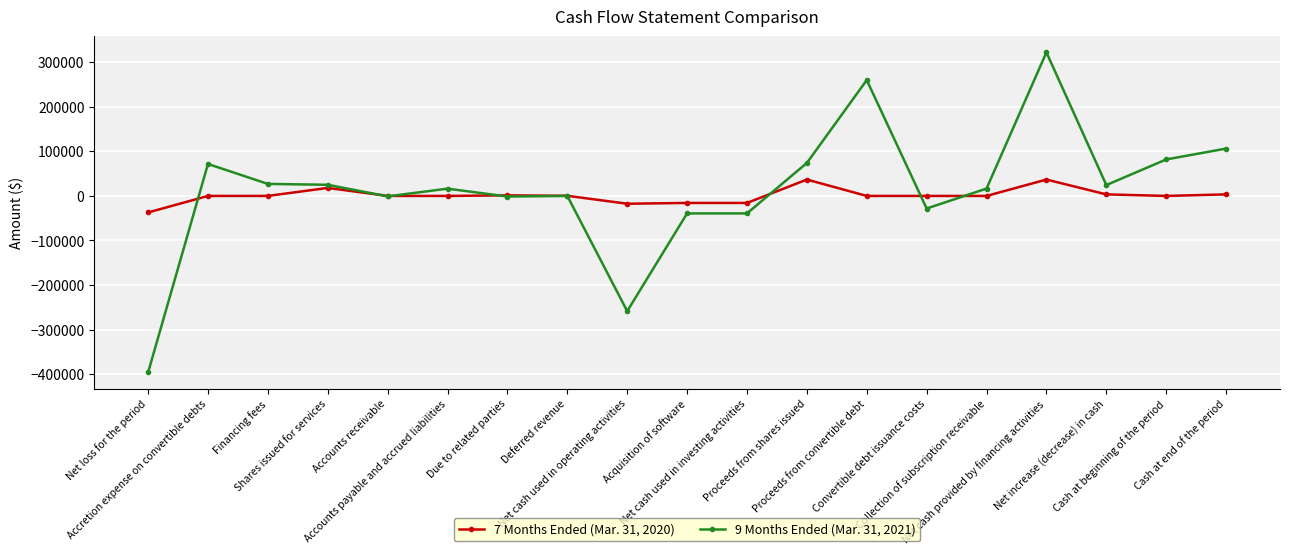

What is the value of the 9 Months Ended (Mar. 31, 2021) point at the 18th from the left?

81872